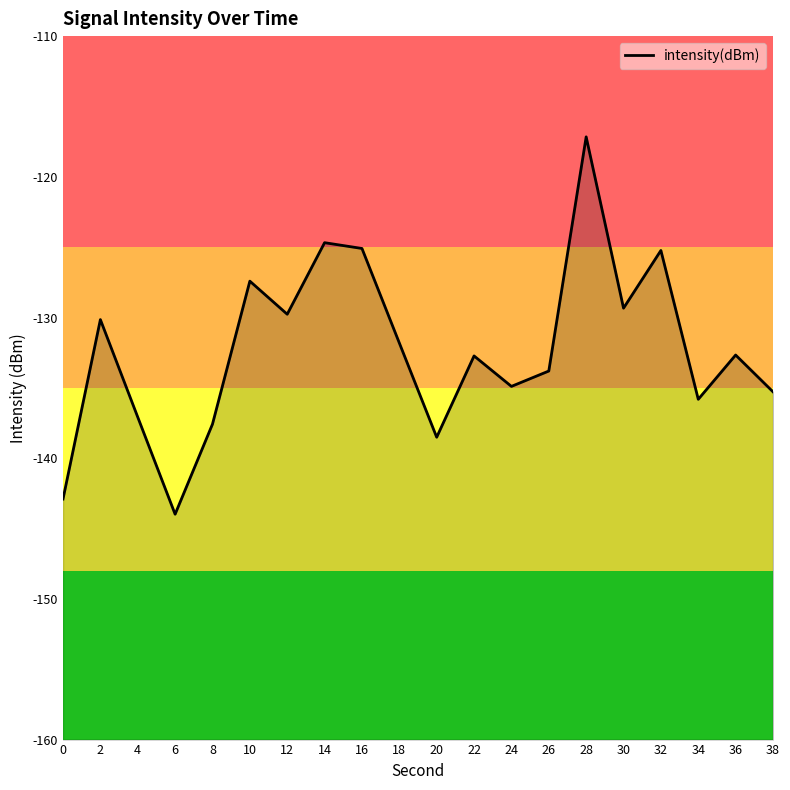

Rank the categories by value from highest to lowest.

28, 14, 16, 32, 10, 30, 12, 2, 18, 36, 22, 26, 24, 38, 34, 4, 8, 20, 0, 6